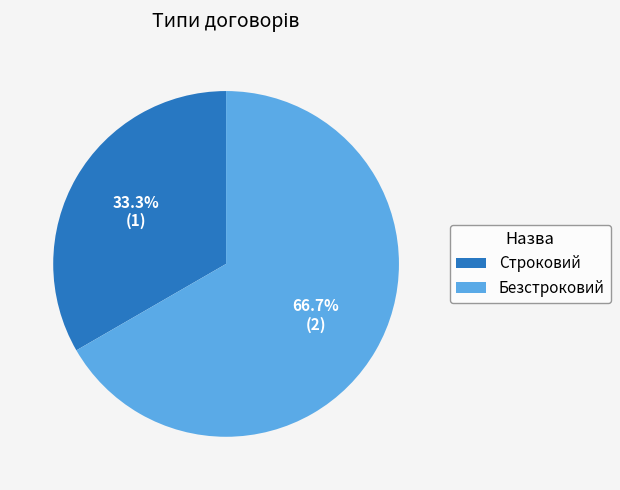

To the nearest percent, what is the combined percentage of Строковий and Безстроковий?

100%